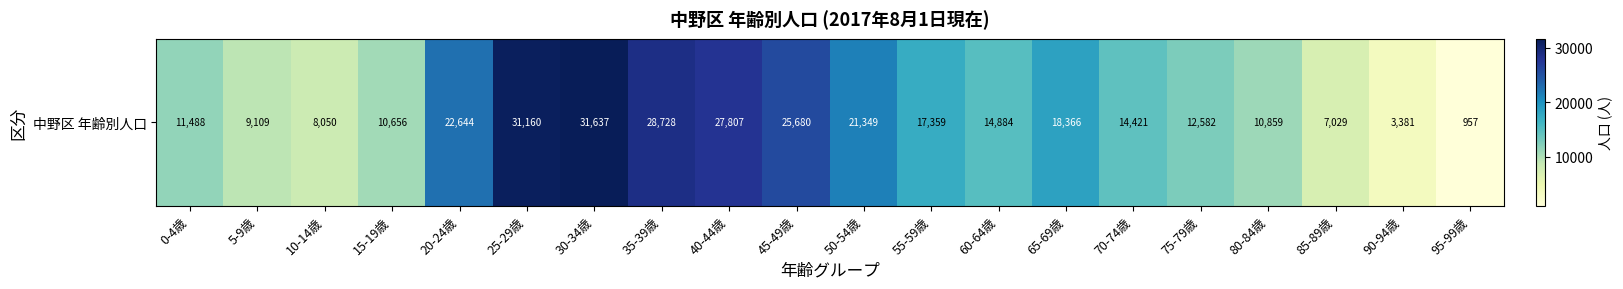

How many values are below 14884?

10